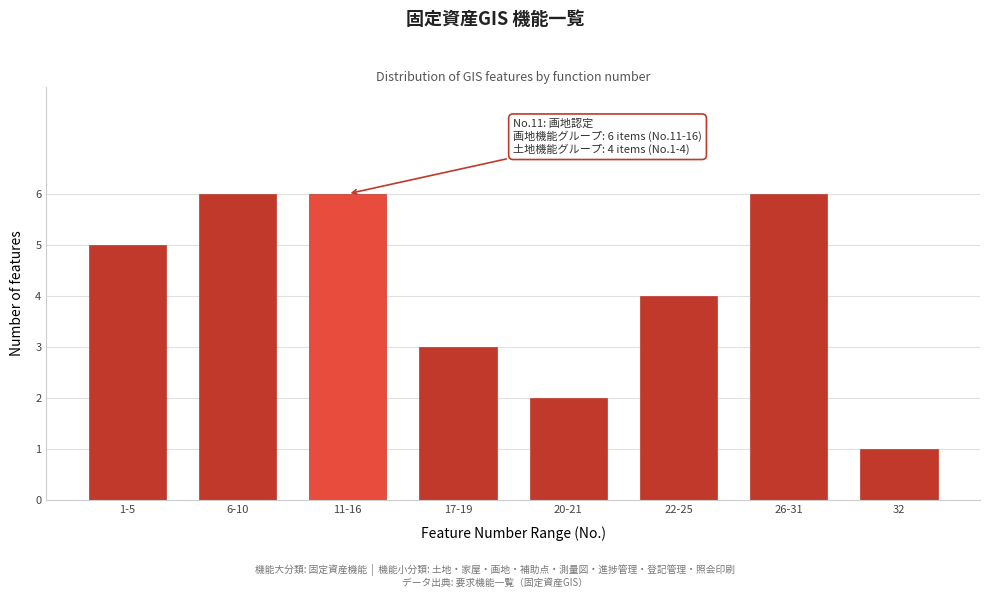

Reading right to left, list all the values displayed in this chart.

32=1	26-31=6	22-25=4	20-21=2	17-19=3	11-16=6	6-10=6	1-5=5